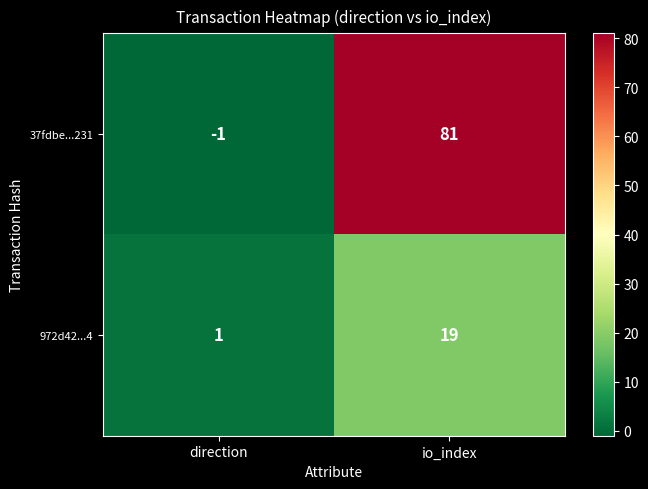

Reading left to right, extract all data points from this chart.

37fdbe...231: -1	81
972d42...4: 1	19